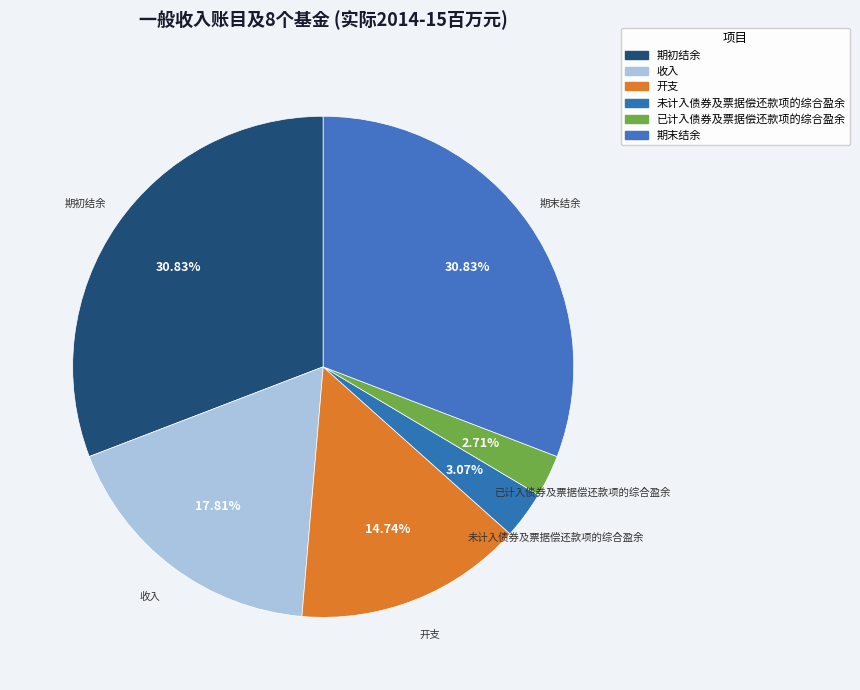

To the nearest percent, what portion does 已计入债券及票据偿还款项的综合盈余 represent?

3%